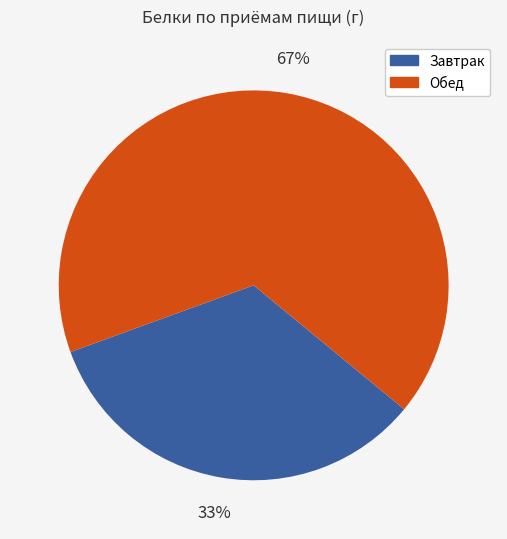

To the nearest percent, what portion does Обед represent?

67%